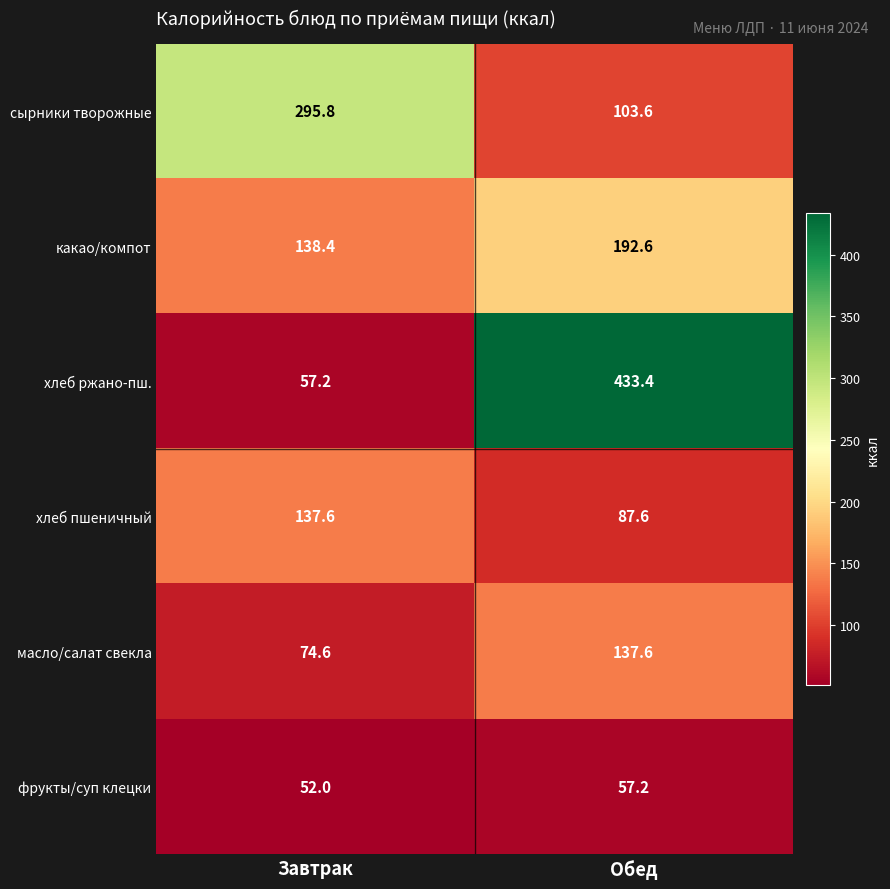

How many series are shown in this chart?

6